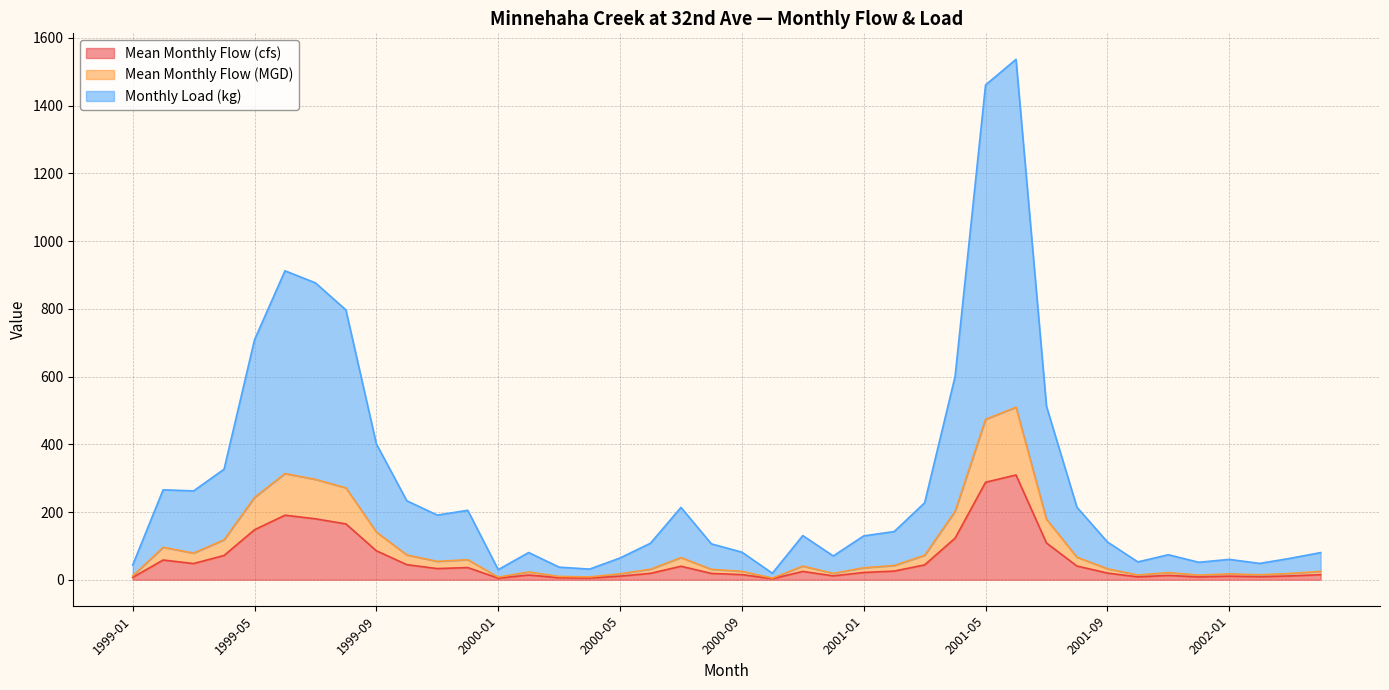

What is the label of the 19th point from the right?

2000-10